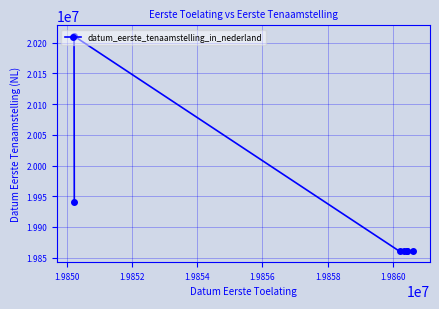

What is the value of the 2nd point from the left?

19940104